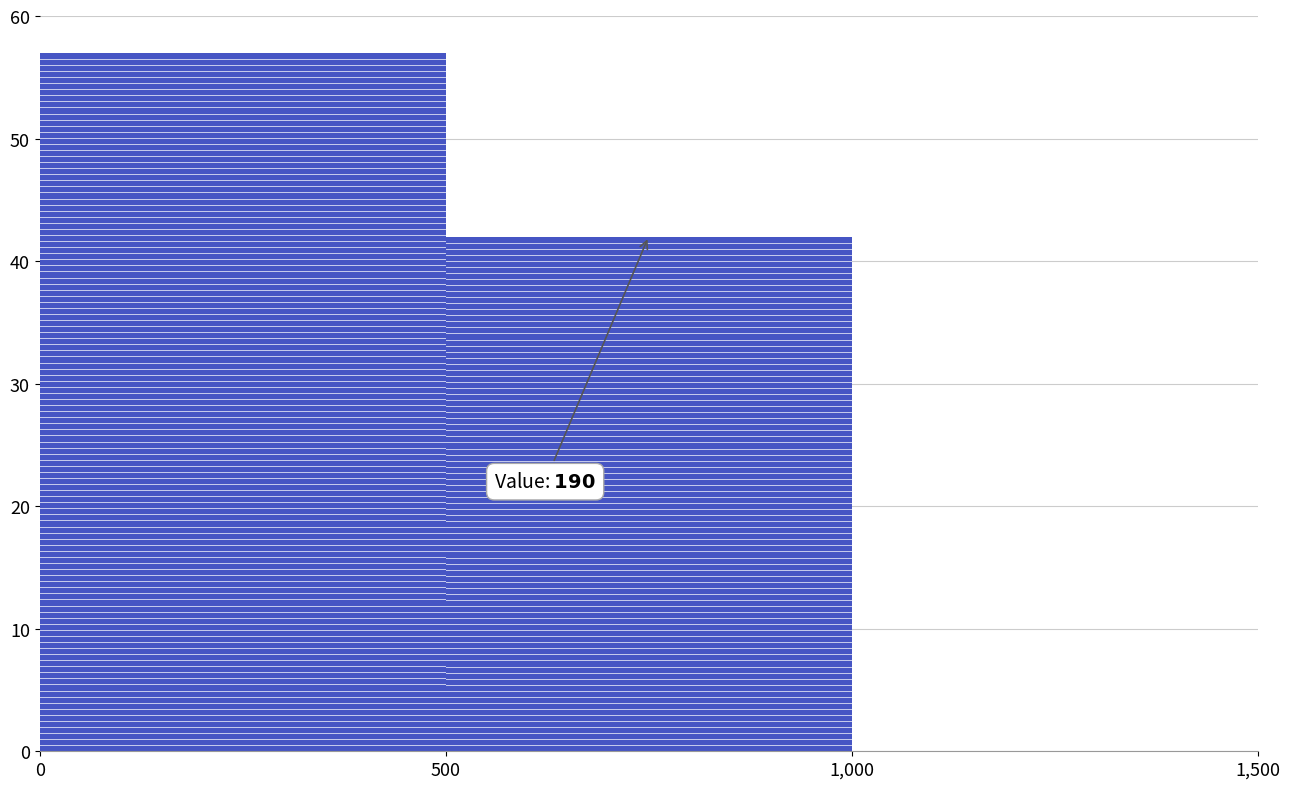

Reading left to right, what are all the values shown in this chart?

0=57	500=42